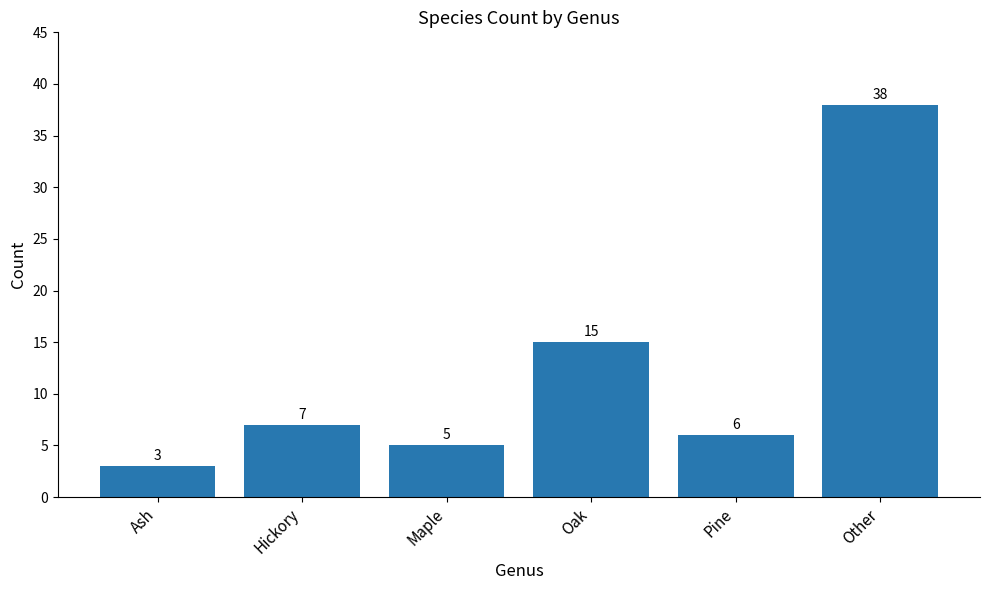

Reading left to right, what are all the values shown in this chart?

Ash=3	Hickory=7	Maple=5	Oak=15	Pine=6	Other=38